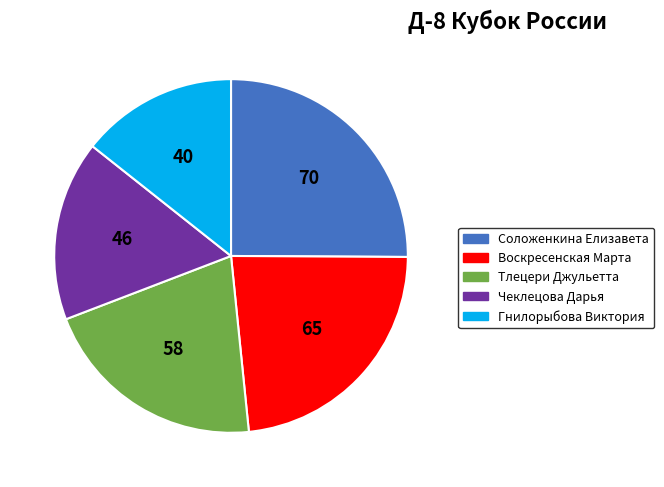

Is there a majority slice in this chart?

No